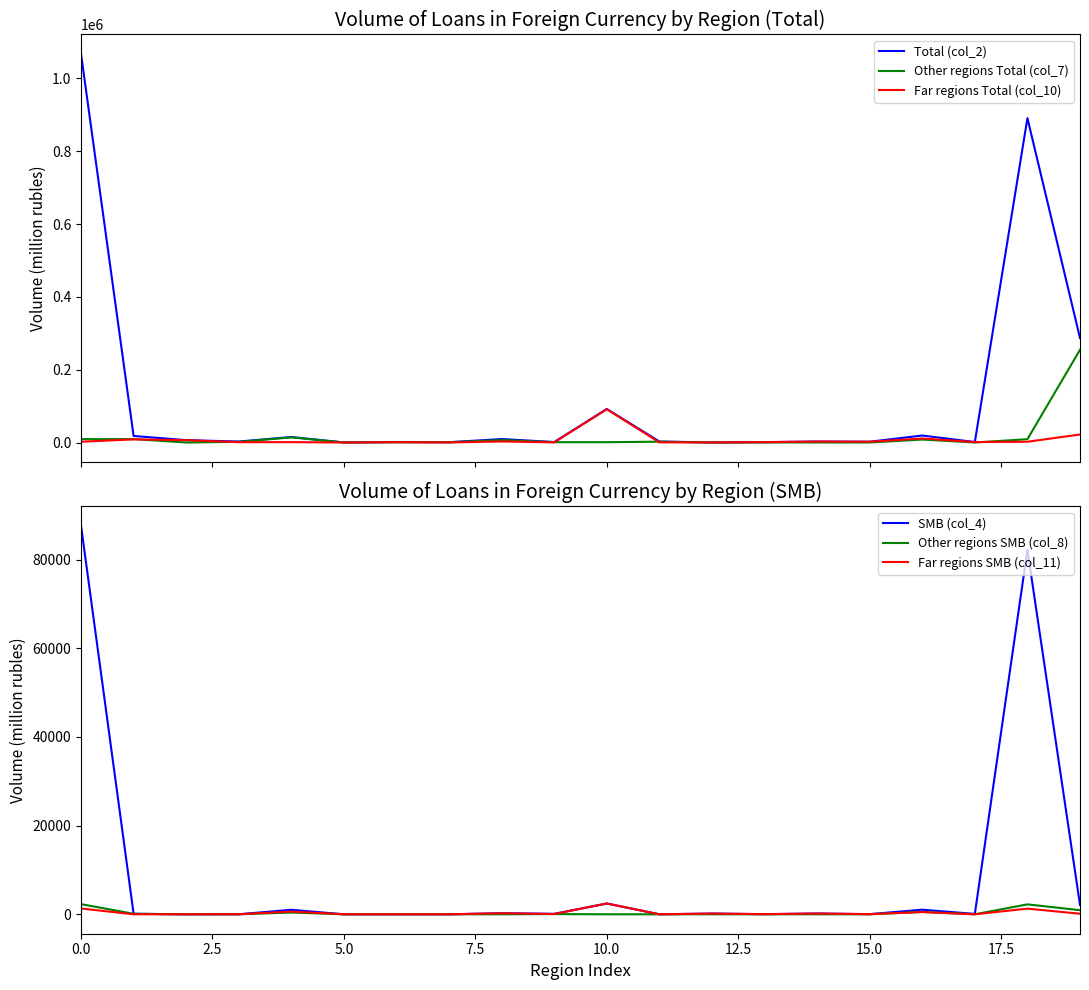

Is this an area chart (filled region under the line)?

No